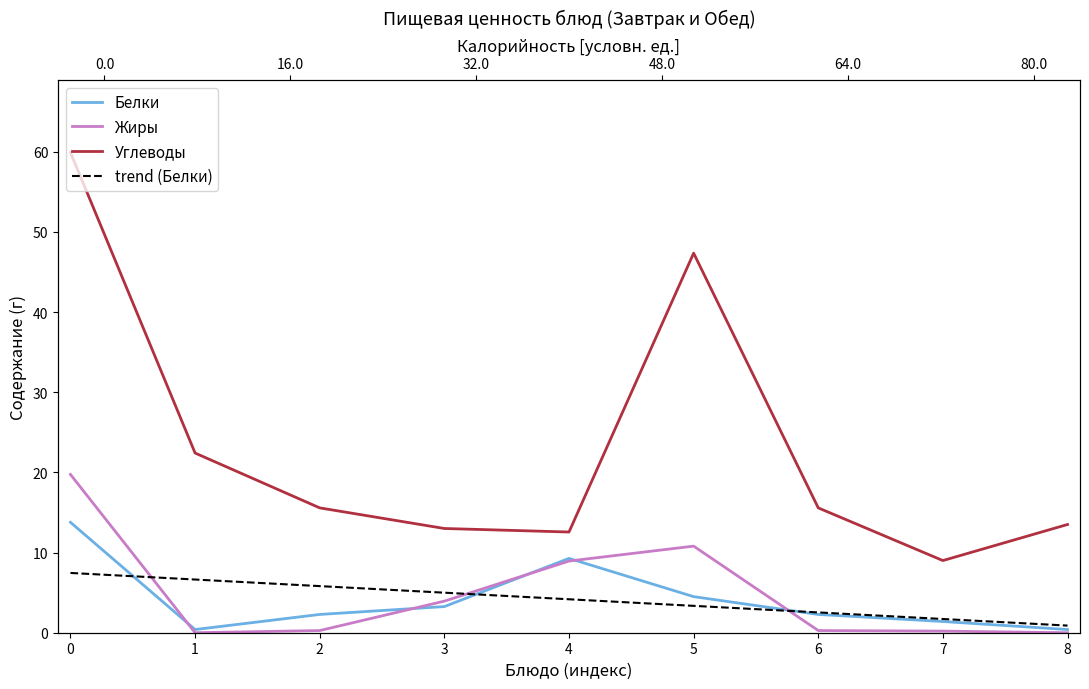

Where is Жиры nearest to the value 9?

4